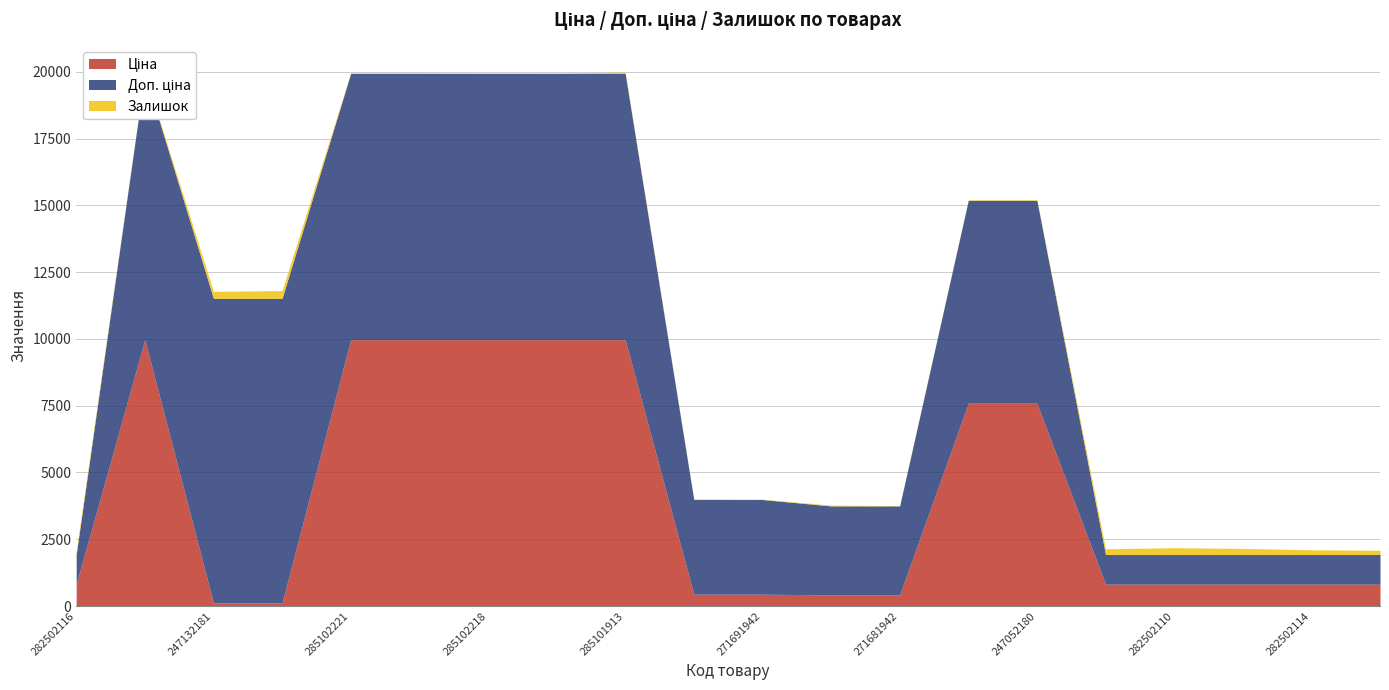

Is the value of Залишок at 285102044 greater than the value of Ціна at 285102044?

No